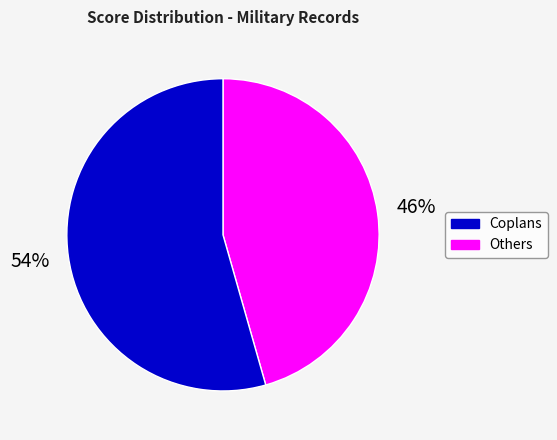

Which category has the smallest portion of the pie?

Coplans